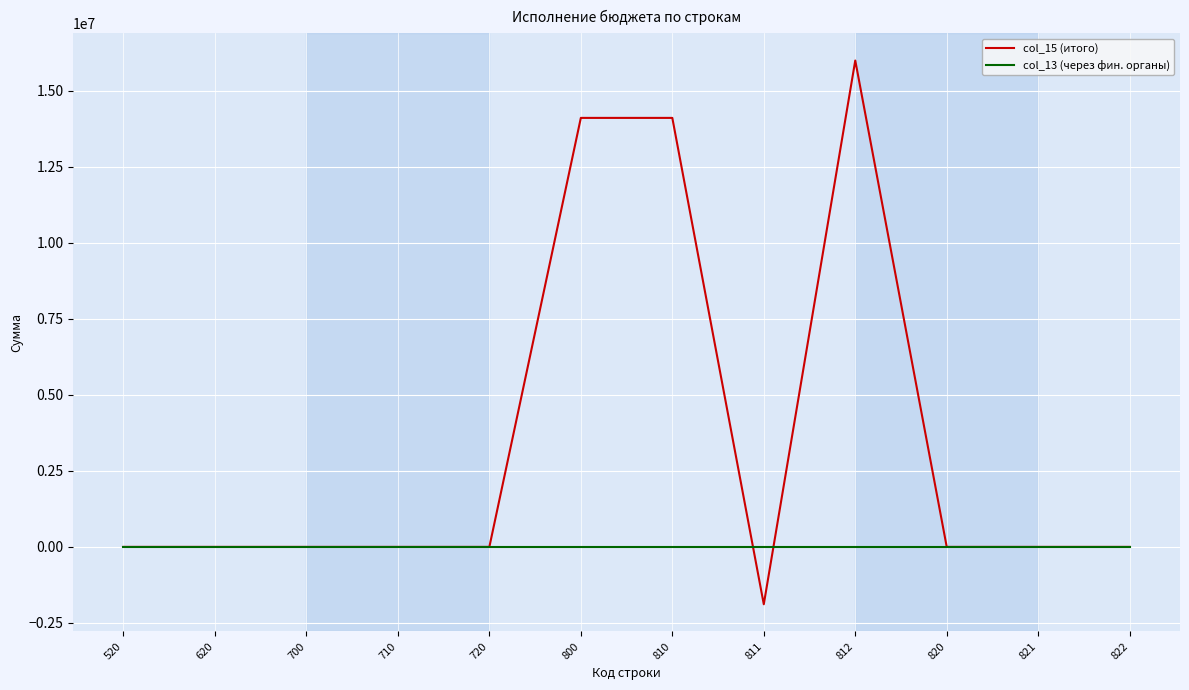

What is the average value of the col_15 (итого) series?

3528314.3